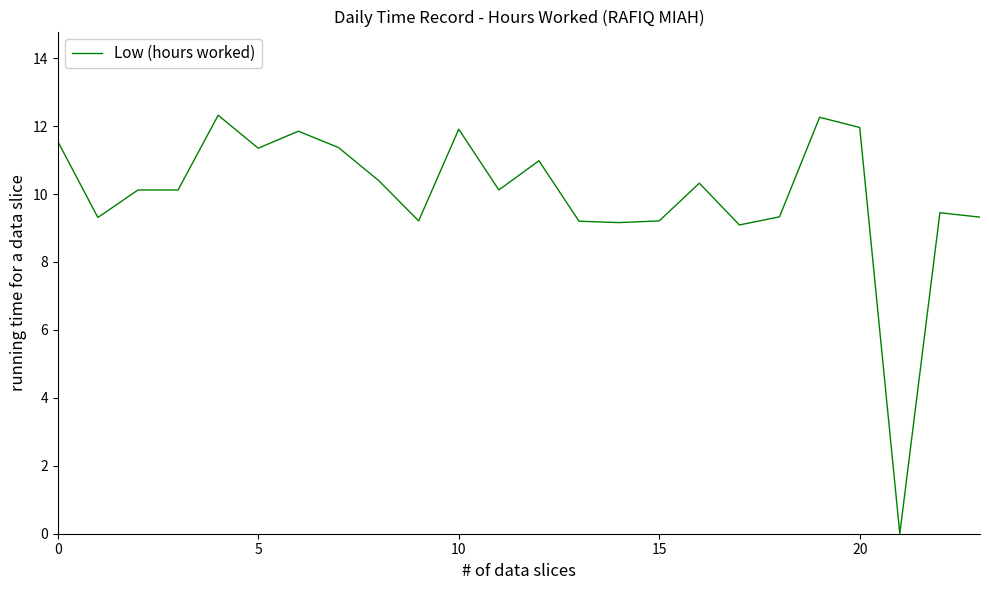

How many lines are shown in the chart?

1